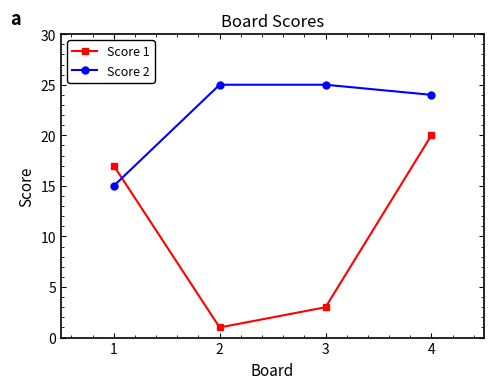

Between which two adjacent categories do Score 2 and Score 1 first intersect?

1 and 2